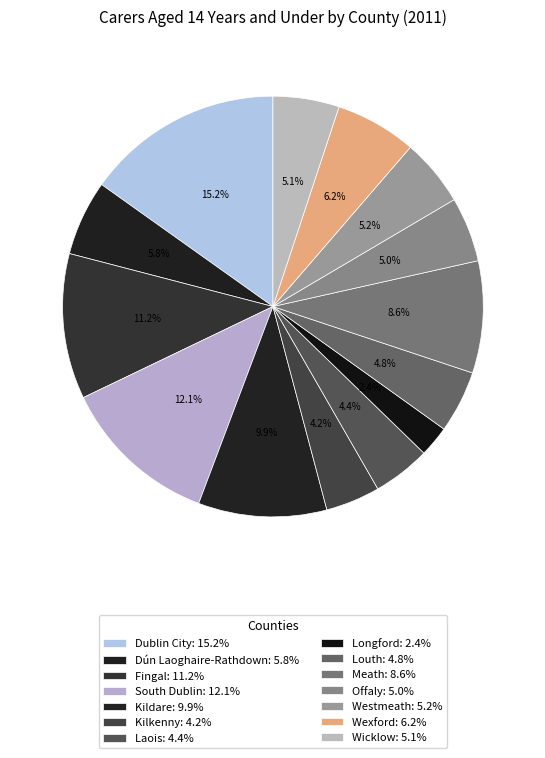

To the nearest percent, what portion does Kilkenny represent?

4%